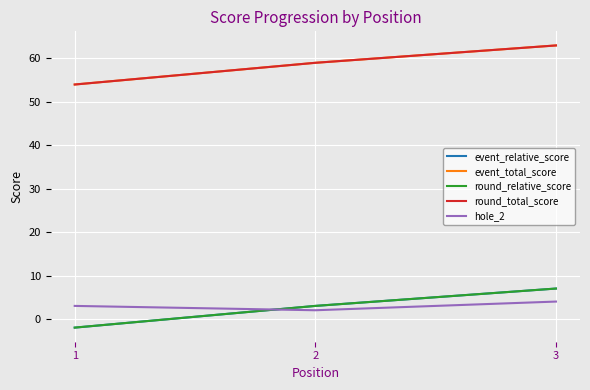

Which series has the largest total across all categories?

event_total_score